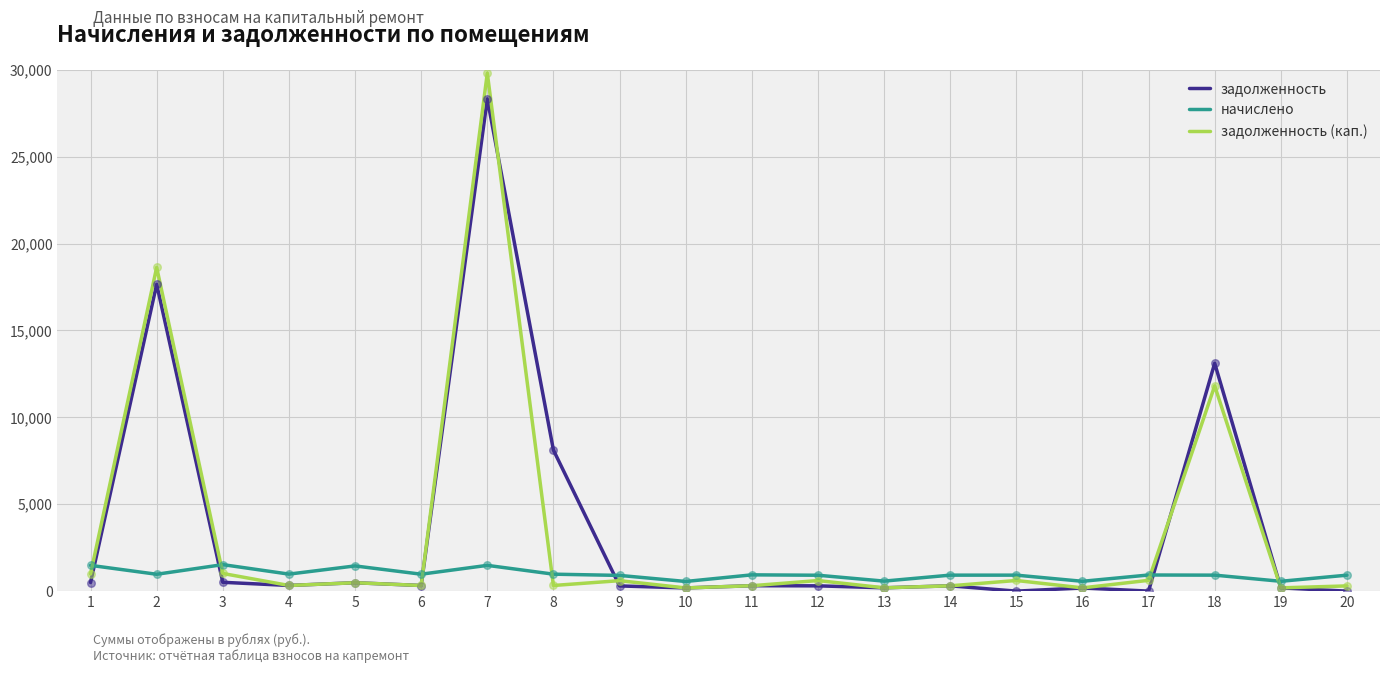

At which category is the sum across all series the highest?

7